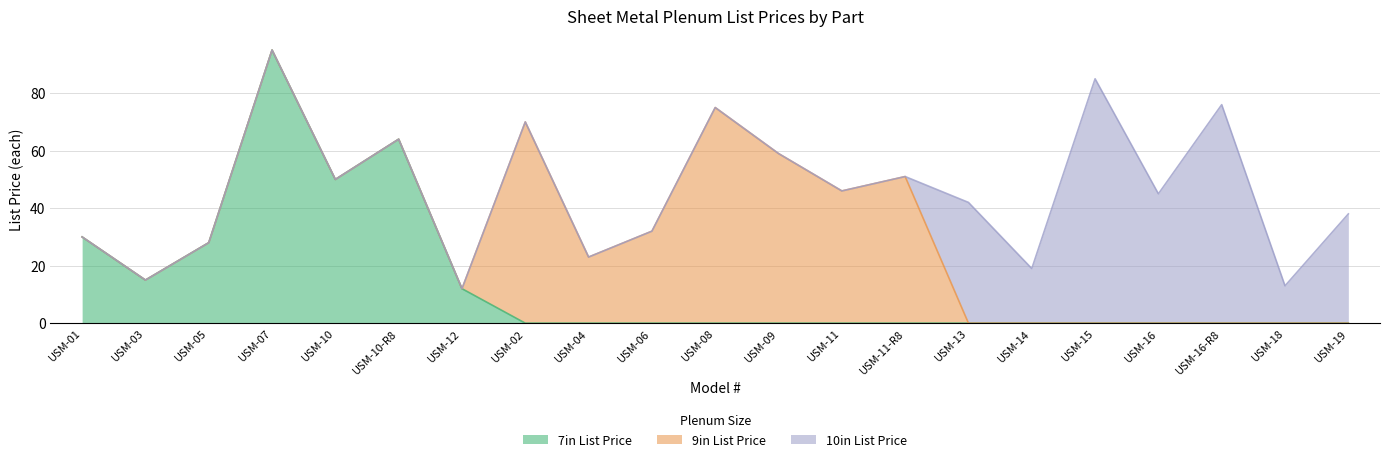

In 7in List Price, how many points are lower than both neighbors (excluding endpoints)?

2